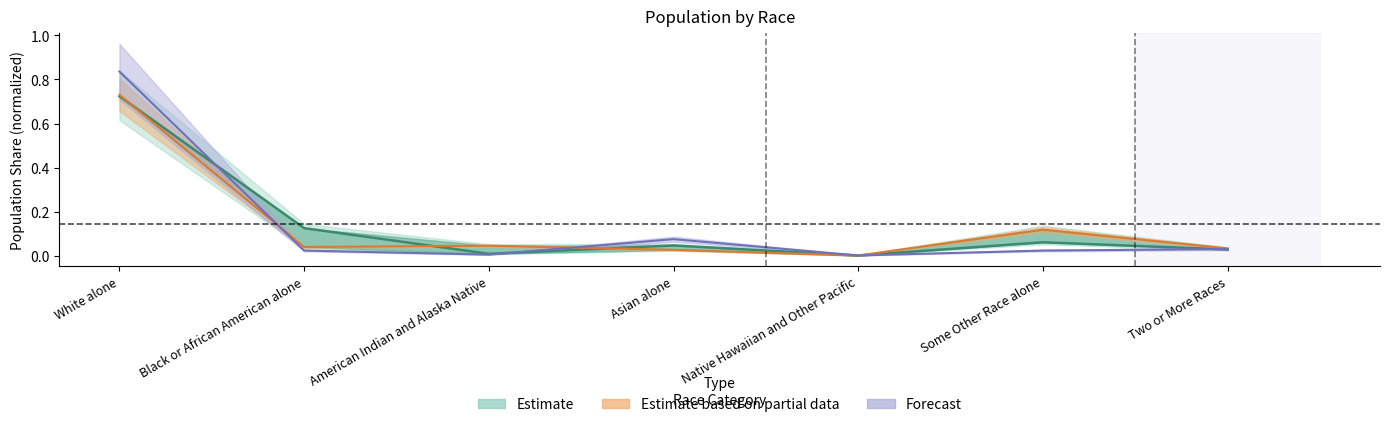

What is the label of the 4th point from the right?

Asian alone